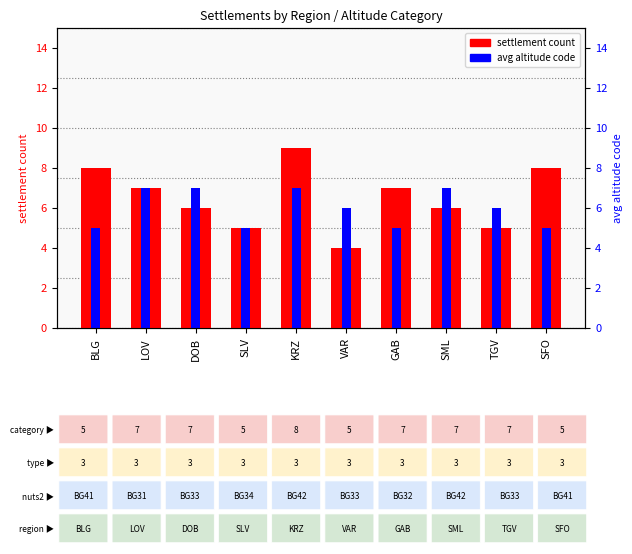

What value does the settlement count series have at GAB?

7